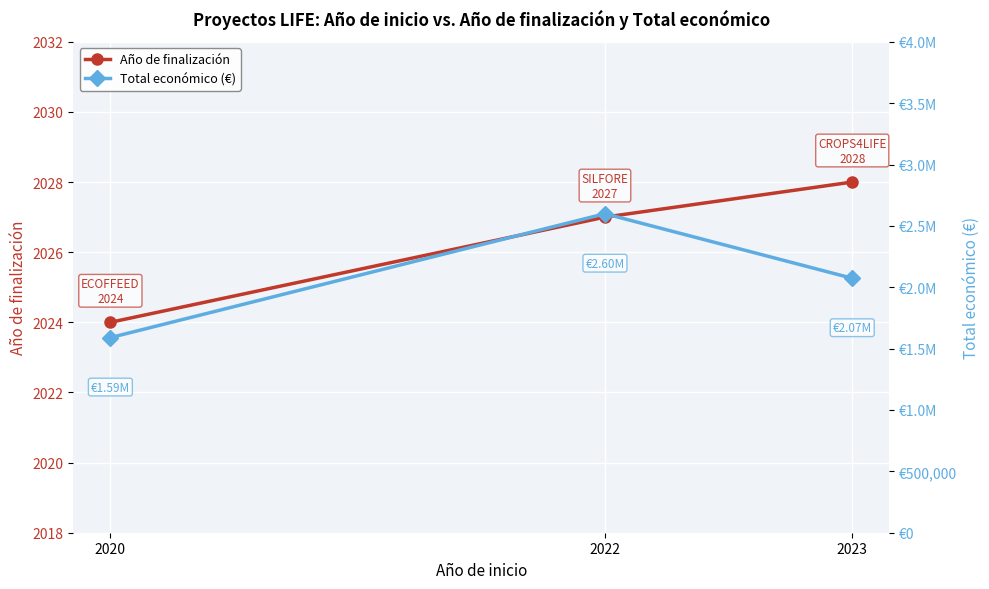

Reading left to right, transcribe all the data shown in this chart.

Año de finalización: 2020=2024	2022=2027	2023=2028
Total económico (€): 2020=1589765	2022=2599081	2023=2073206